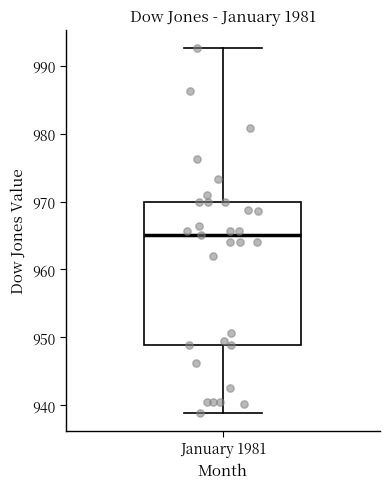

Where is the upper edge of the box for January 1981 on the y-axis? The values are not printed on the chart, so give them approximately, as read against the axis.

970